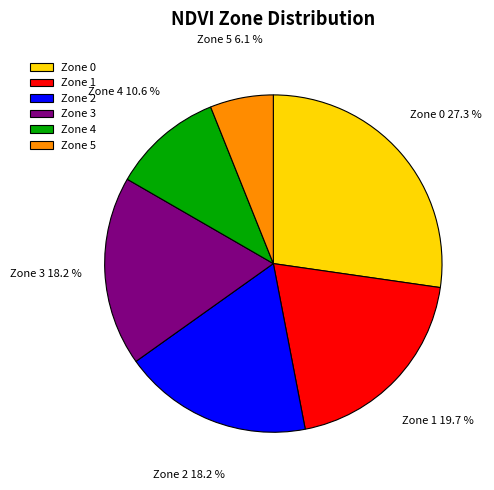

What is the ratio of the value at Zone 2 to the value at Zone 3?

1.0